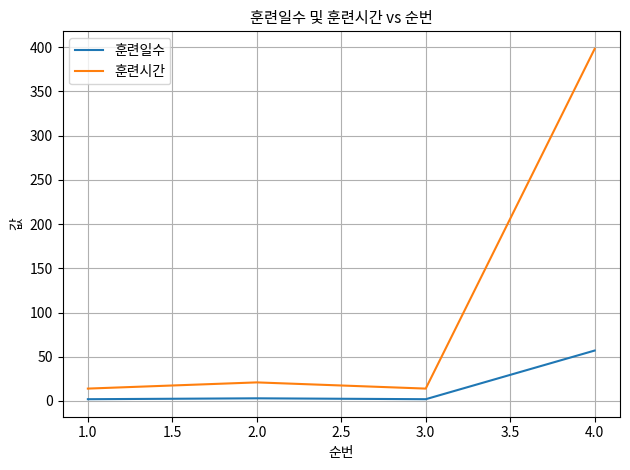

Which series has the largest range (max minus min)?

훈련시간